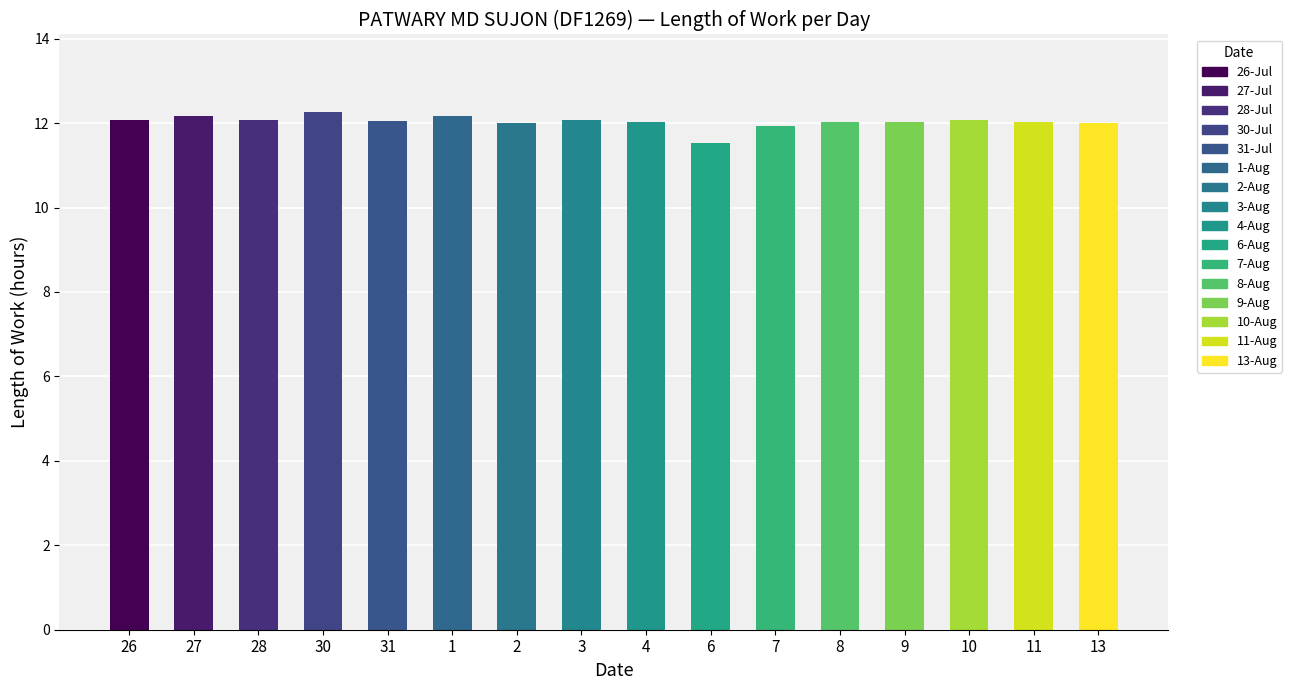

What is the change in value from 1 to 13?

-0.2